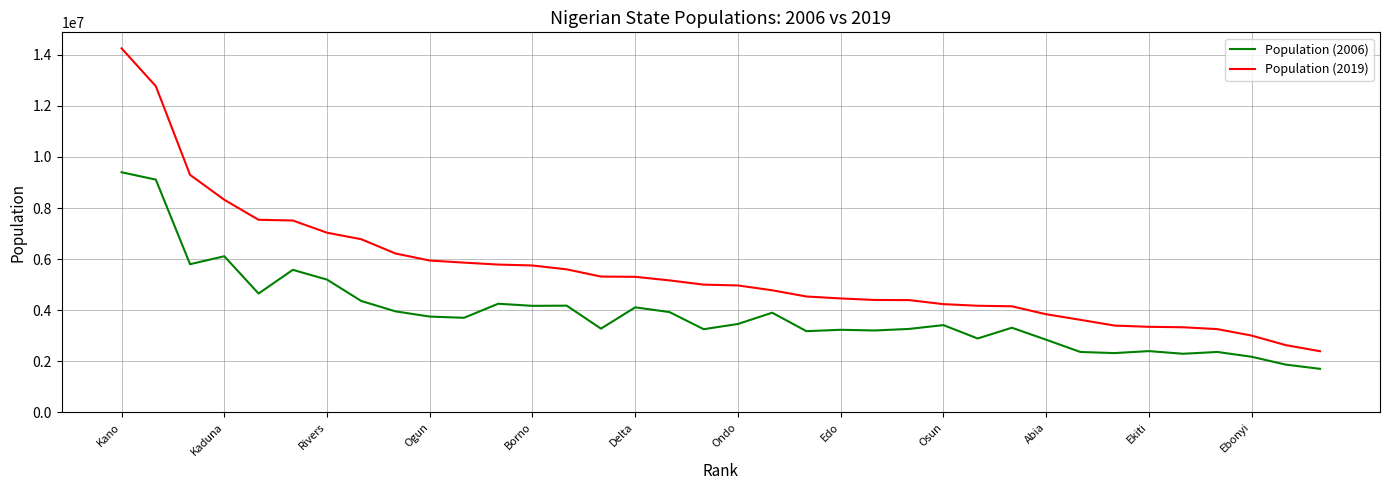

True or false: Population (2006) and Population (2019) intersect in this chart.

False